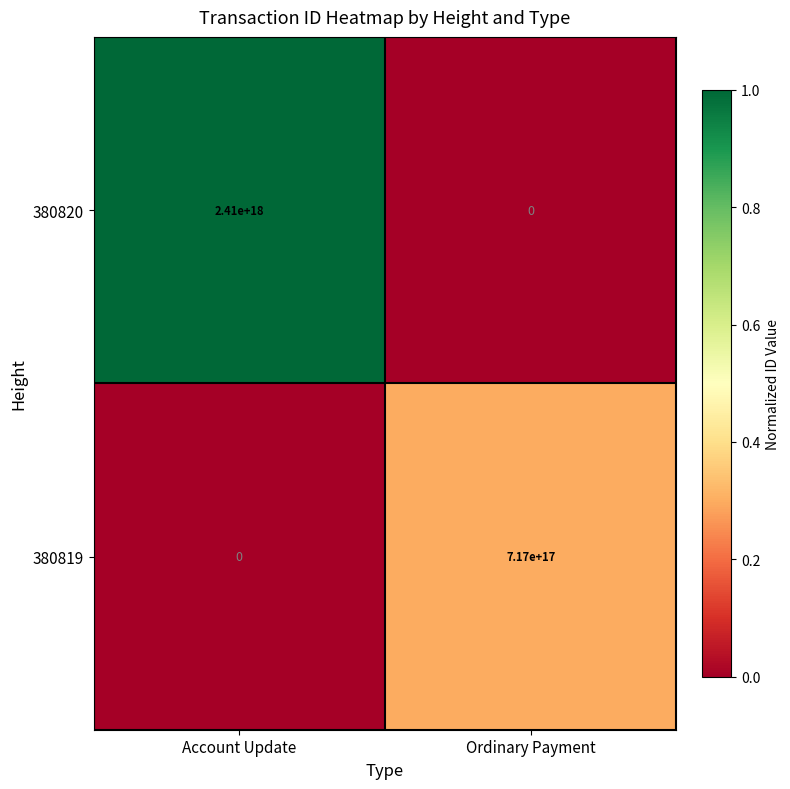

List the series in order of their peak value, highest first.

380820, 380819